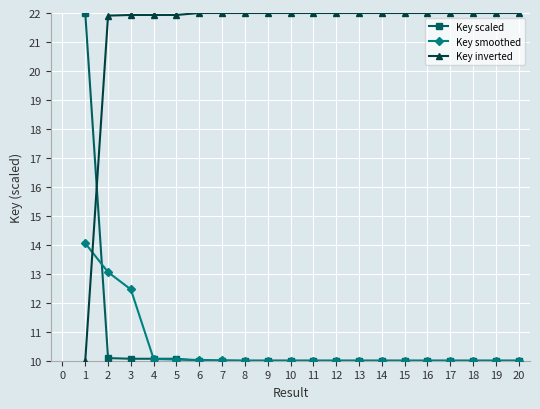

True or false: Key smoothed has a value of 10.0 at 5.

True